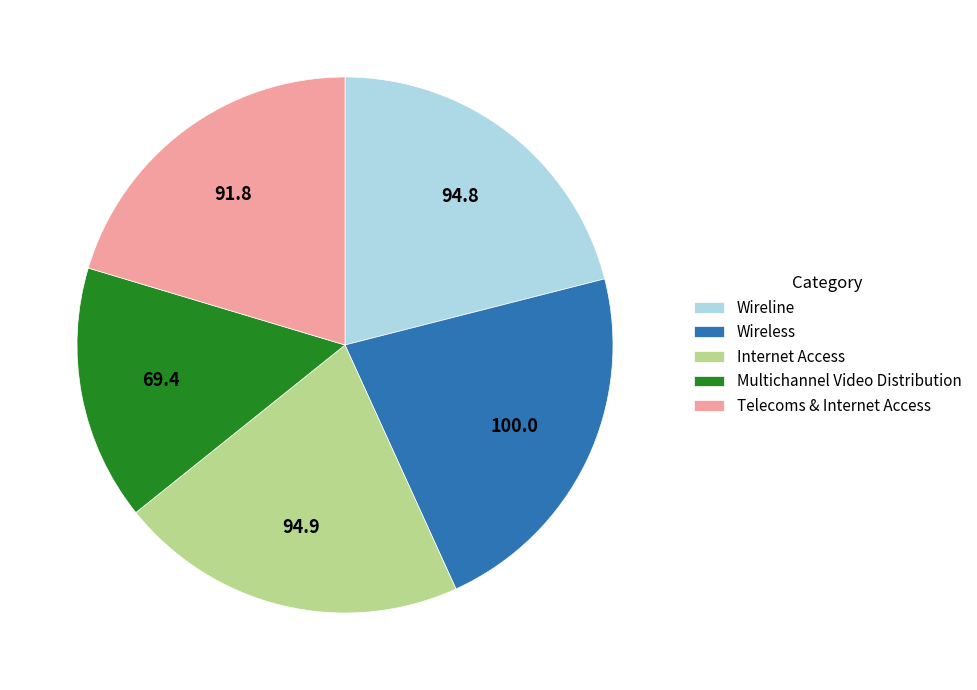

Is Wireline the majority of the pie?

No